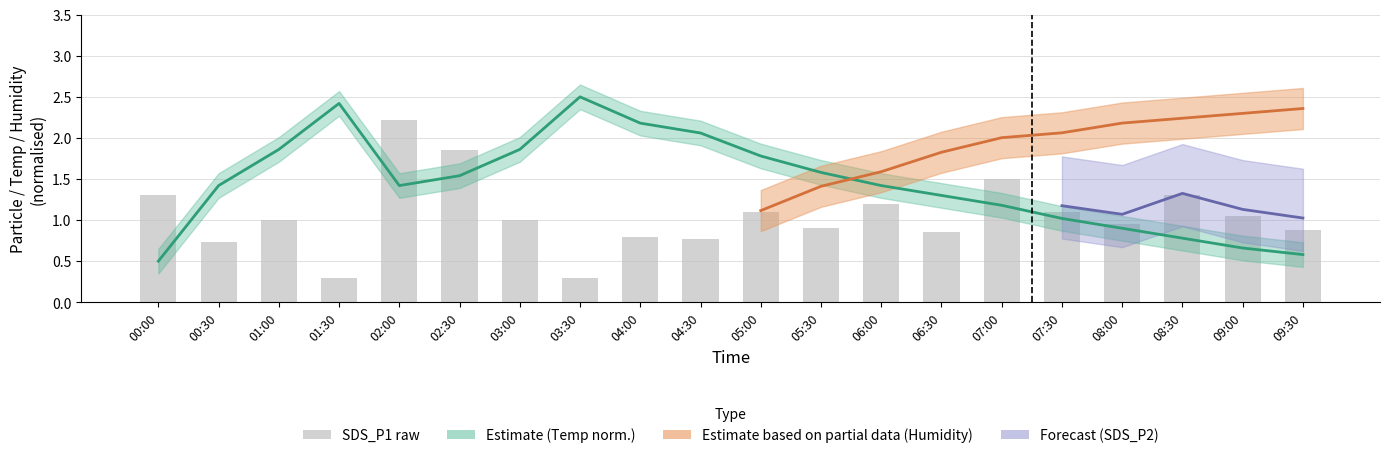

Rank the categories by value from highest to lowest.

02:00, 02:30, 07:00, 00:00, 08:30, 06:00, 05:00, 07:30, 09:00, 01:00, 03:00, 08:00, 05:30, 09:30, 06:30, 04:00, 04:30, 00:30, 01:30, 03:30